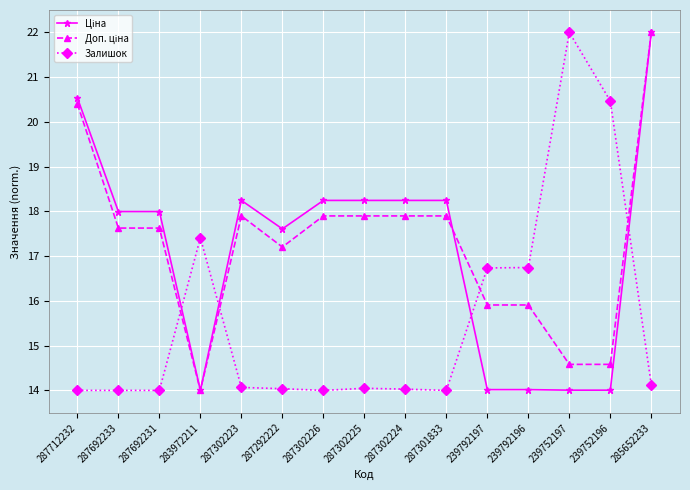

What is the smallest value displayed?

14.0